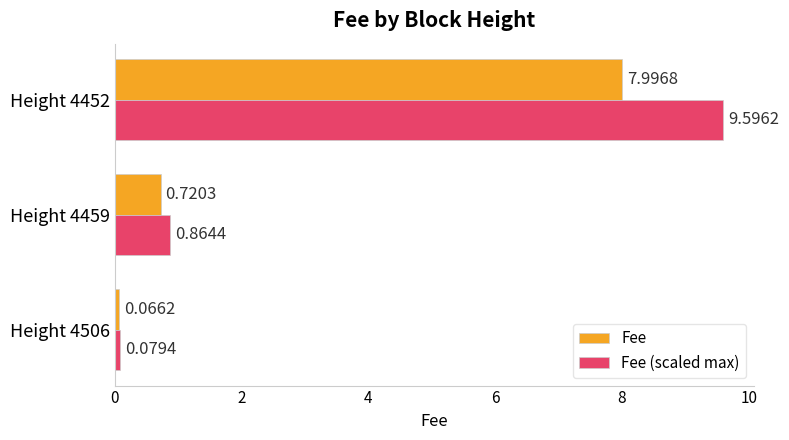

Which series has the widest spread of values?

Fee (scaled max)